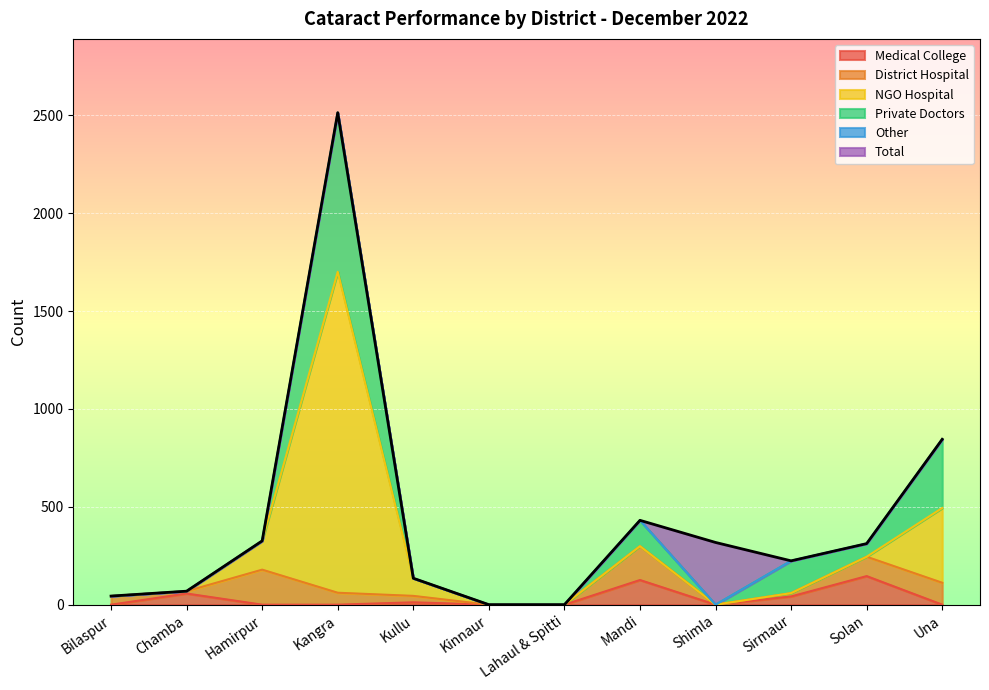

In Medical College, how many points are lower than both neighbors (excluding endpoints)?

1